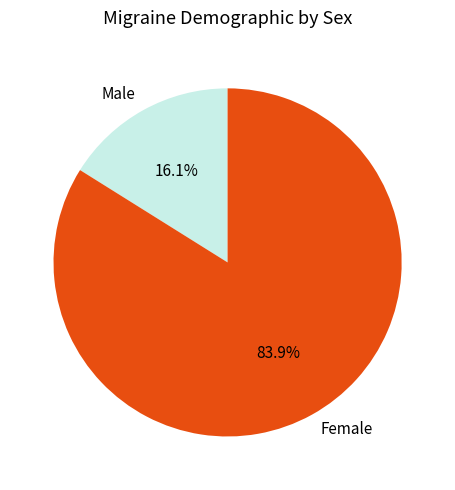

Combined, what portion of the pie is Female and Male?

100.0%